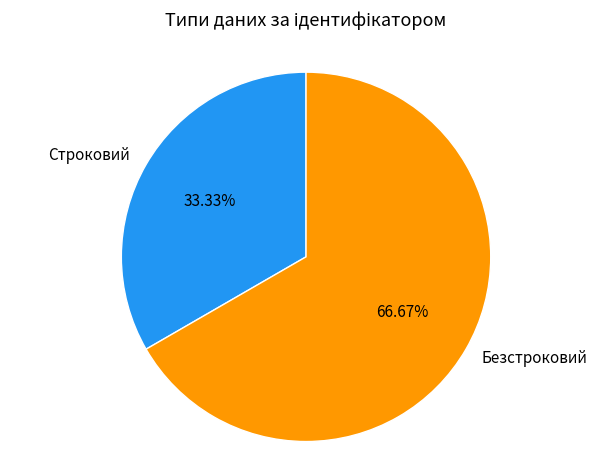

Does any single category account for the majority?

Yes